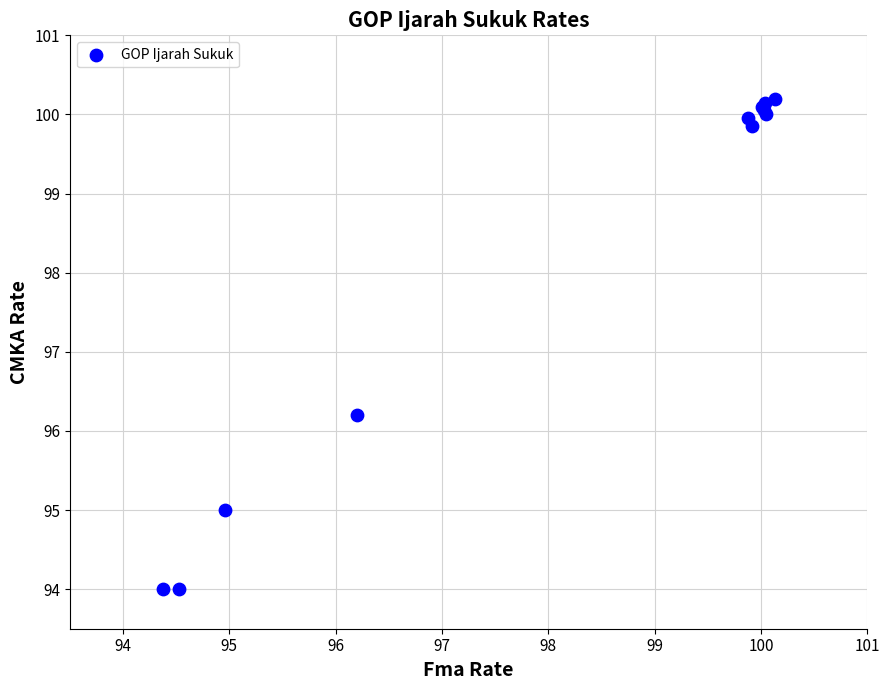

What Y value in the scatter plot is closest to 97?

96.2